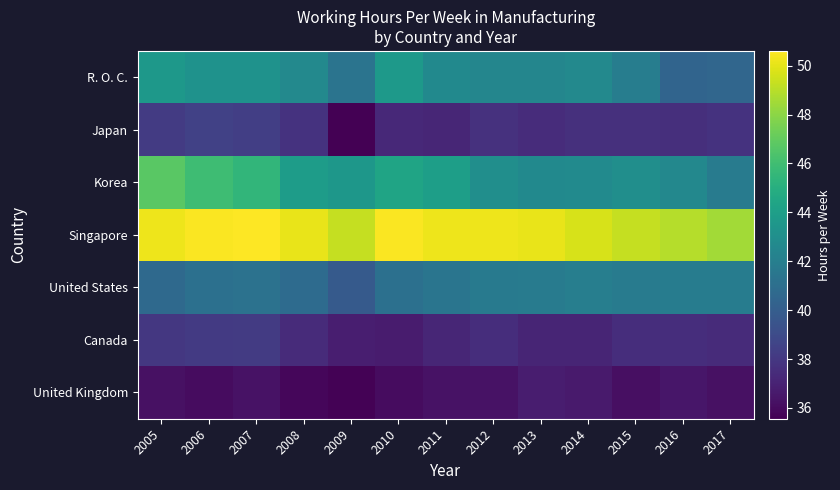

What is the maximum value shown in the chart?

50.6